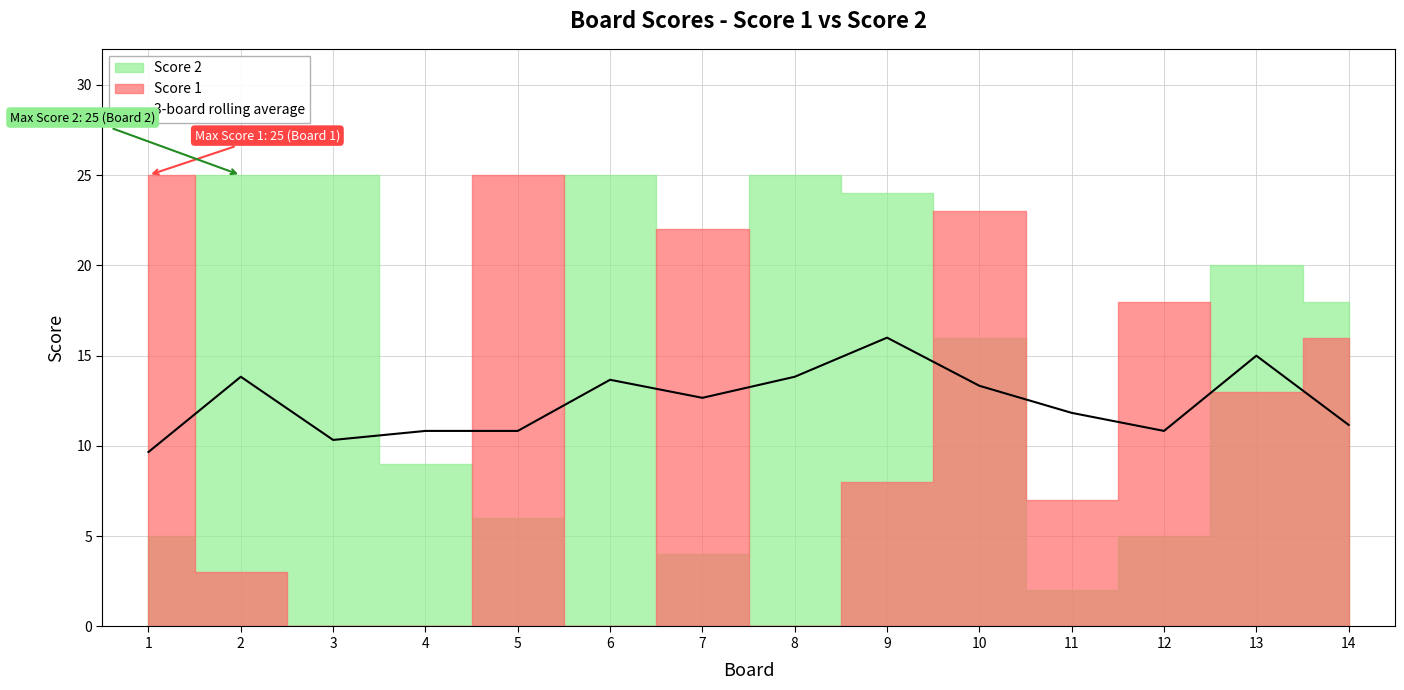

What is the value of the 5th point from the left?

10.8